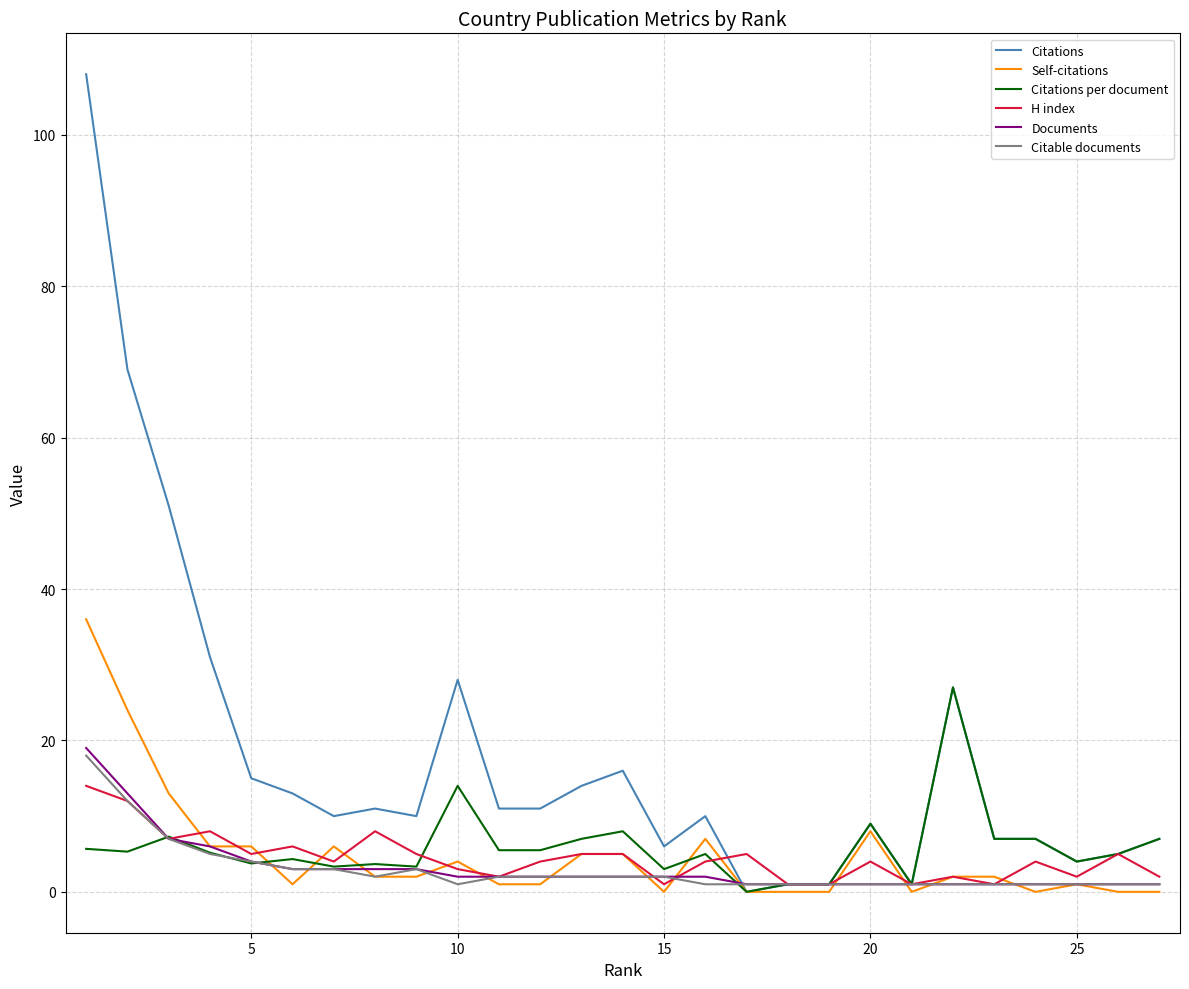

What is the highest value of the H index series?

14.0